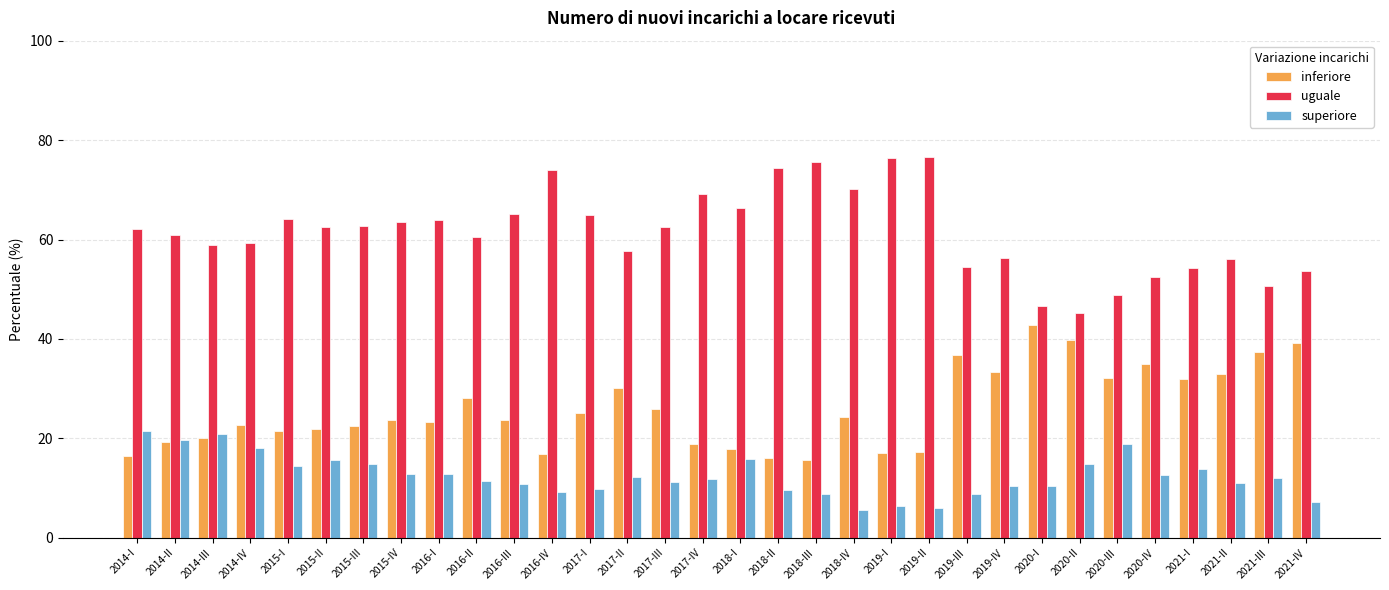

List the series in order of their peak value, highest first.

uguale, inferiore, superiore